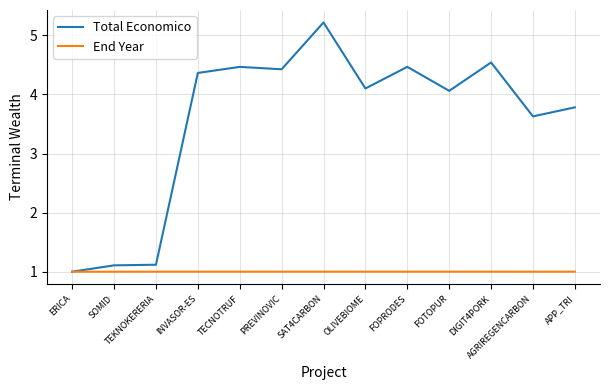

The Total Economico series shows 6.3 at AGRIREGENCARBON. True or false?

False